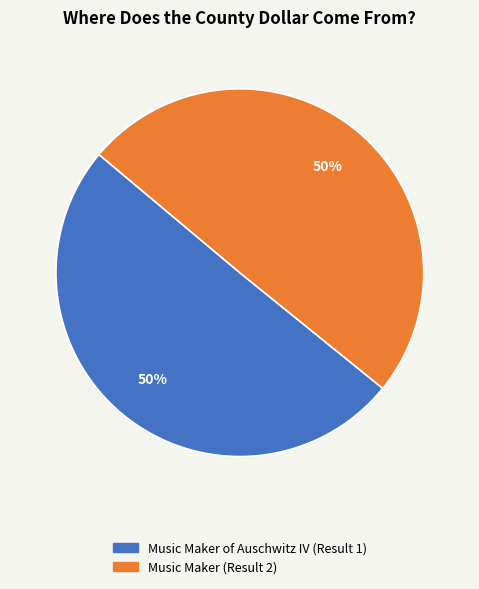

What percentage is the Music Maker of Auschwitz IV (Result 1) slice, to the nearest percent?

50%